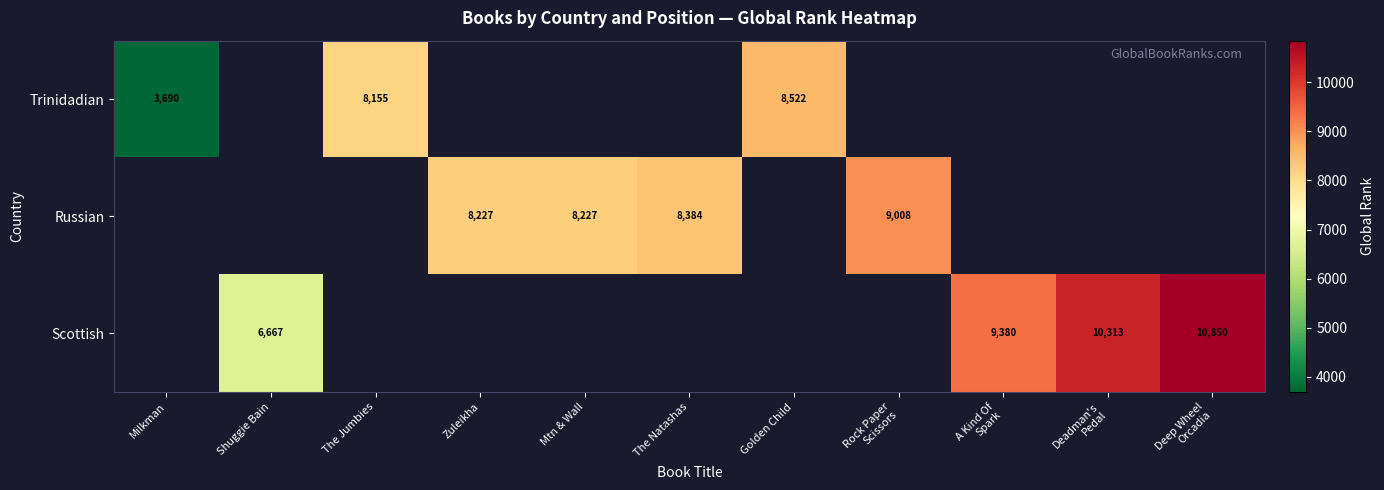

True or false: Trinidadian has a value of 3690 at Milkman.

True